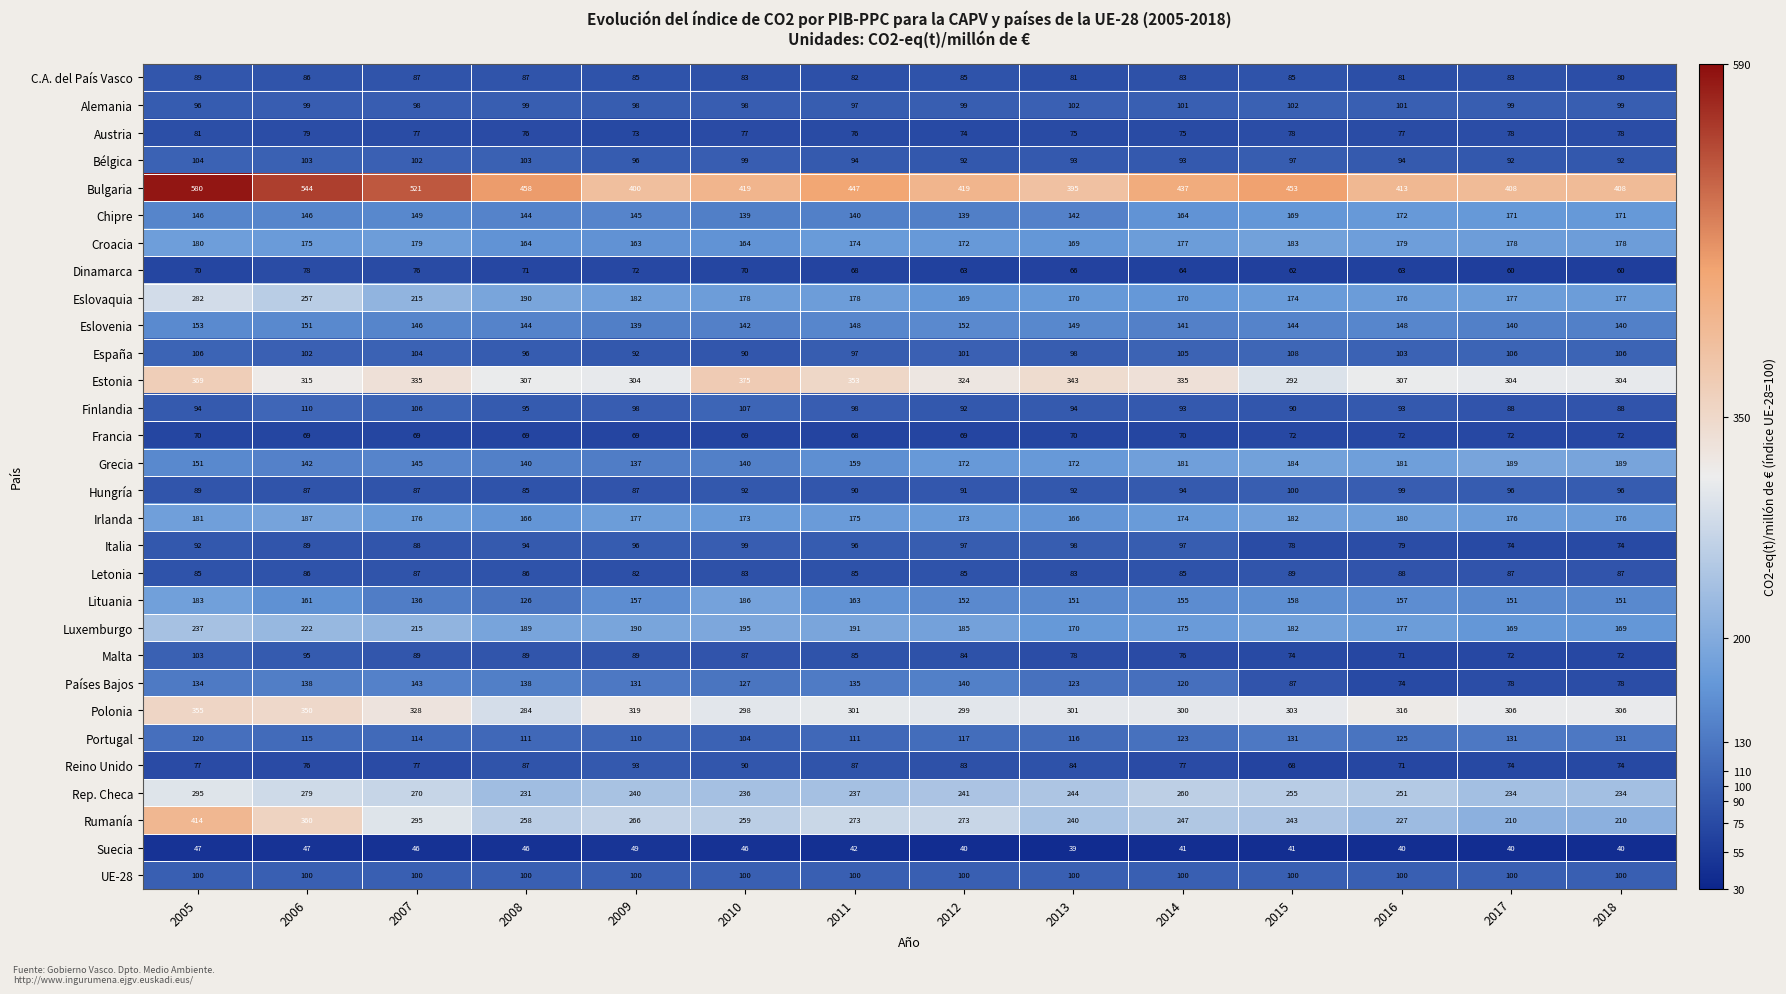

What is the sum of the Bulgaria values at 2016 and 2013?

808